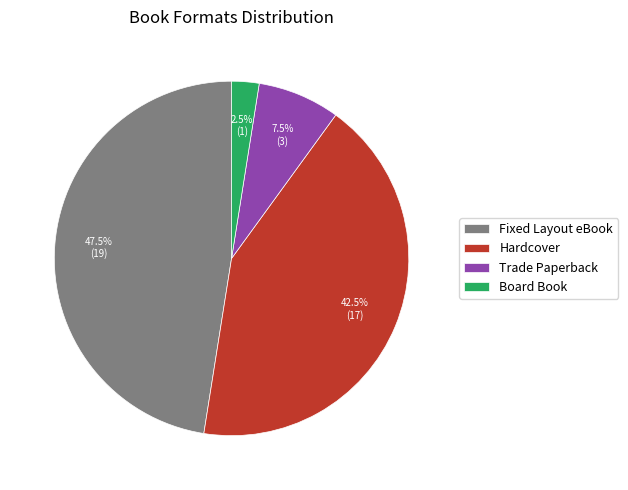

What percentage do Hardcover and Fixed Layout eBook together represent?

90.0%